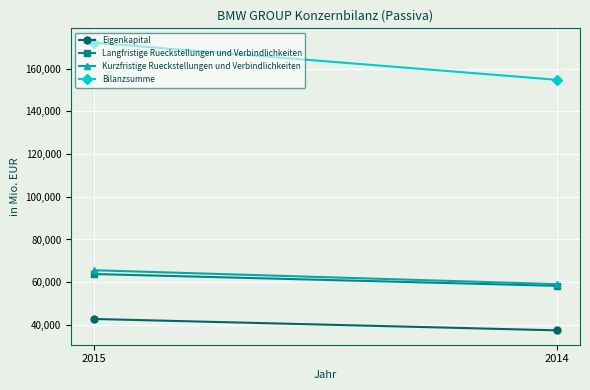

At 2014, list the series in order from largest to smallest.

Bilanzsumme, Kurzfristige Rueckstellungen und Verbindlichkeiten, Langfristige Rueckstellungen und Verbindlichkeiten, Eigenkapital